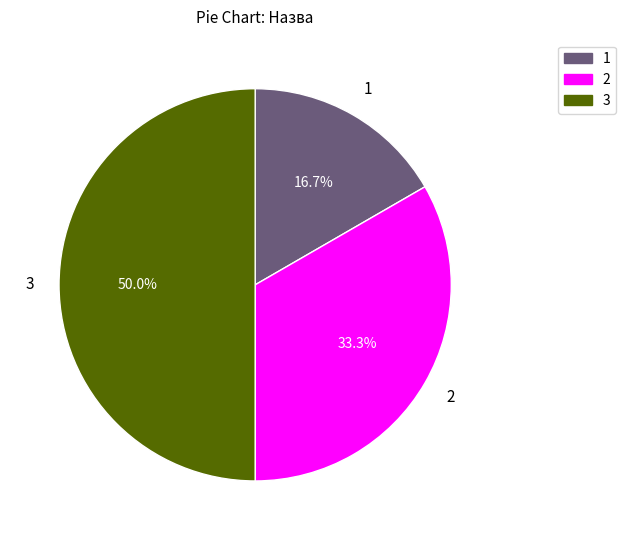

Count the number of slices in the pie.

3